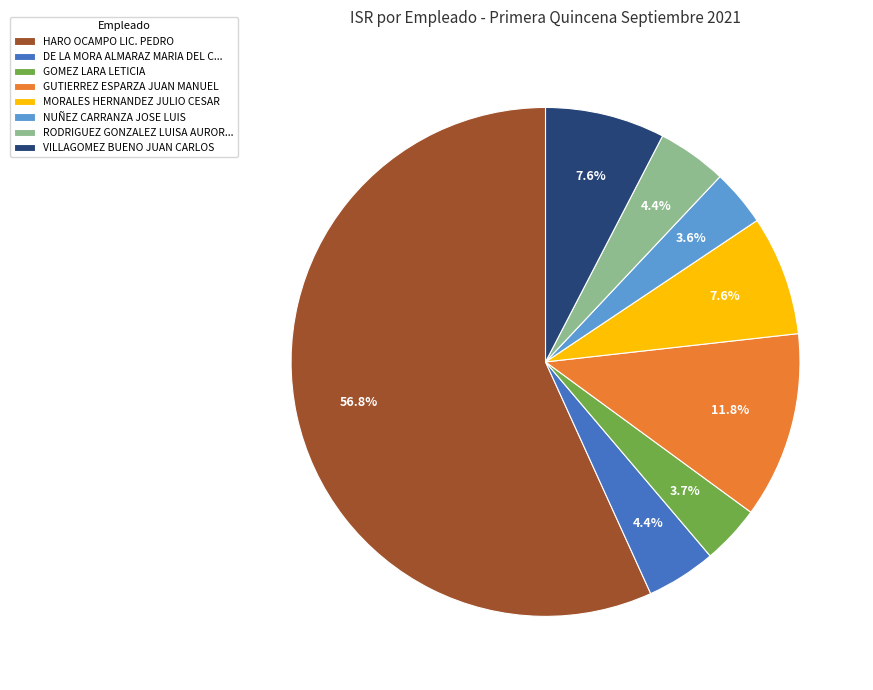

Which has a higher value, DE LA MORA ALMARAZ MARIA DEL C... or VILLAGOMEZ BUENO JUAN CARLOS?

VILLAGOMEZ BUENO JUAN CARLOS